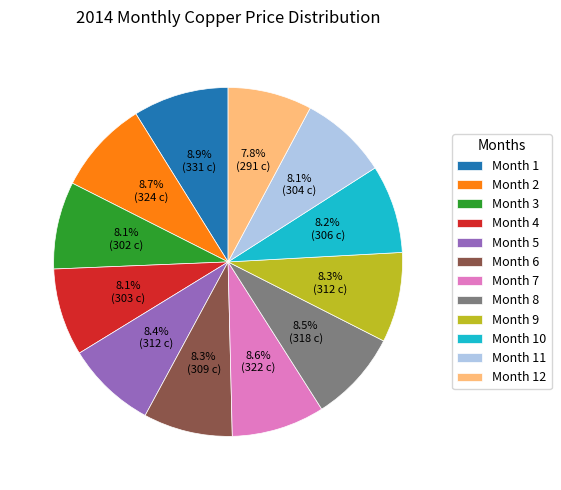

Approximately how many times larger is the value at Month 8 compared to Month 1?

1.0